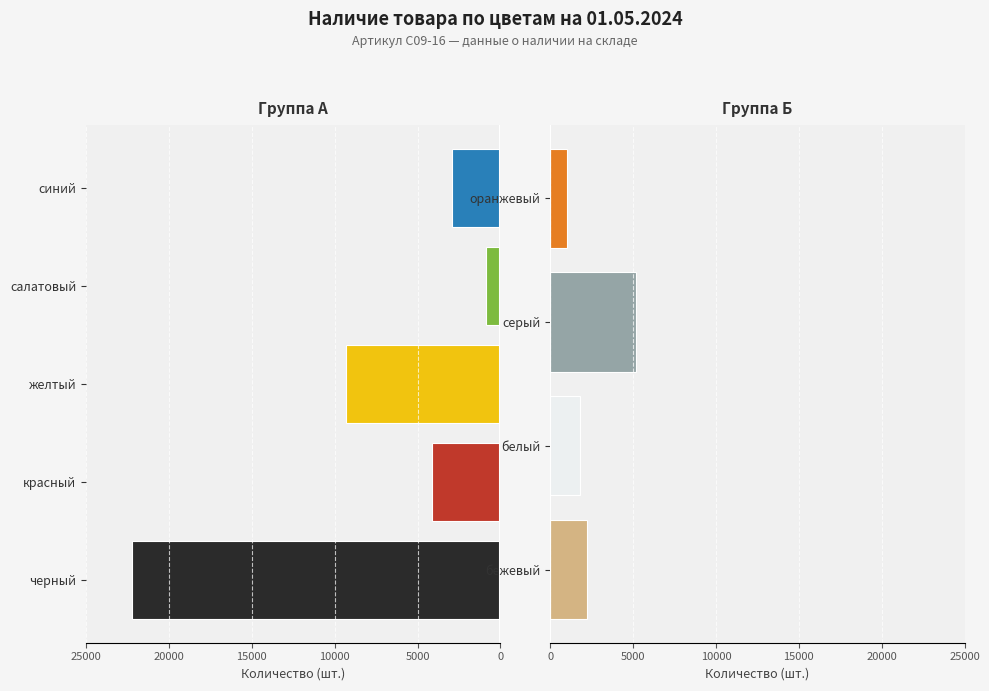

Rank the categories by value from highest to lowest.

черный, желтый, серый, красный, синий, бежевый, белый, оранжевый, салатовый